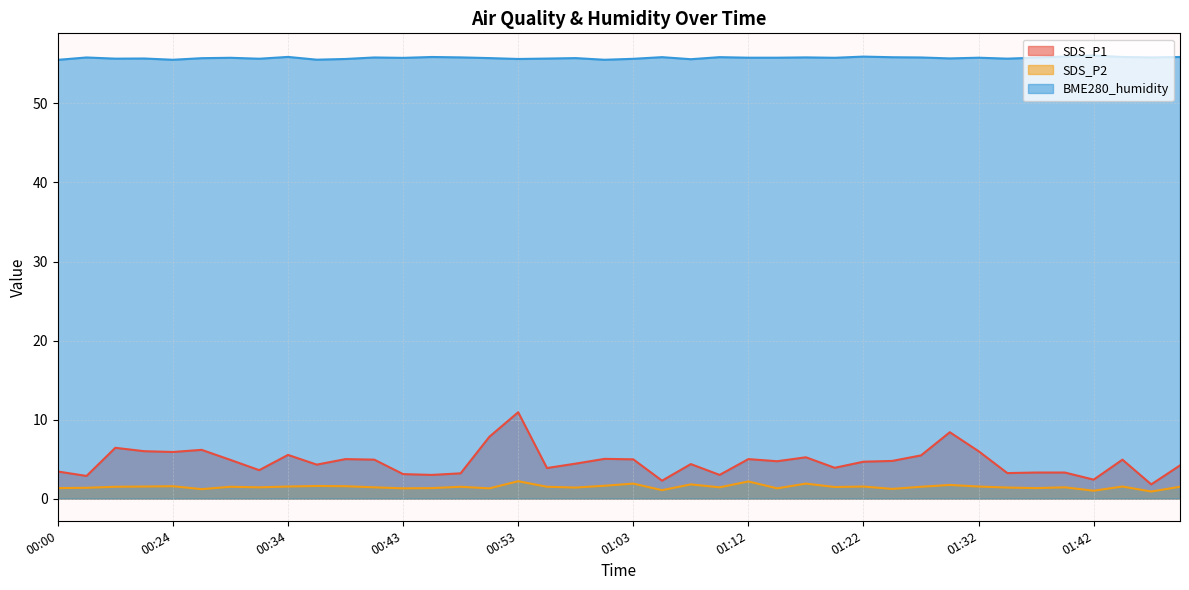

Is it true that SDS_P2 equals 1.4 at 01:34?

True